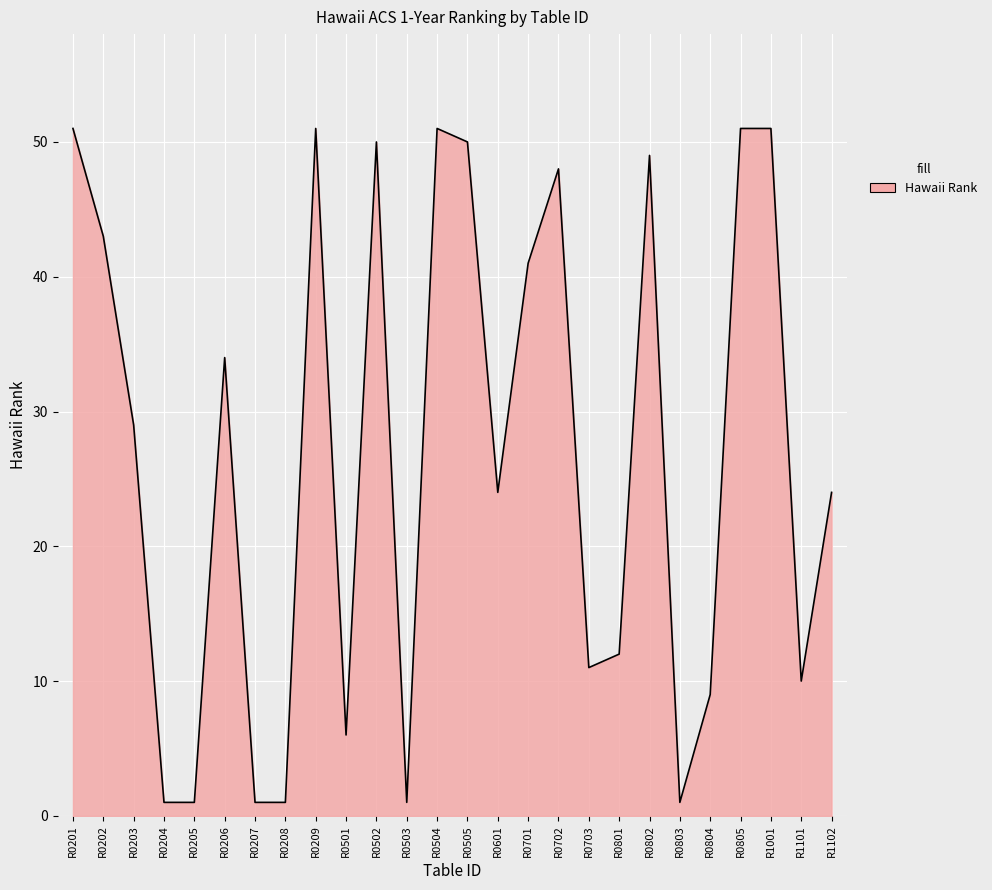

What is the ratio of the value at R0202 to the value at R0804?

4.8